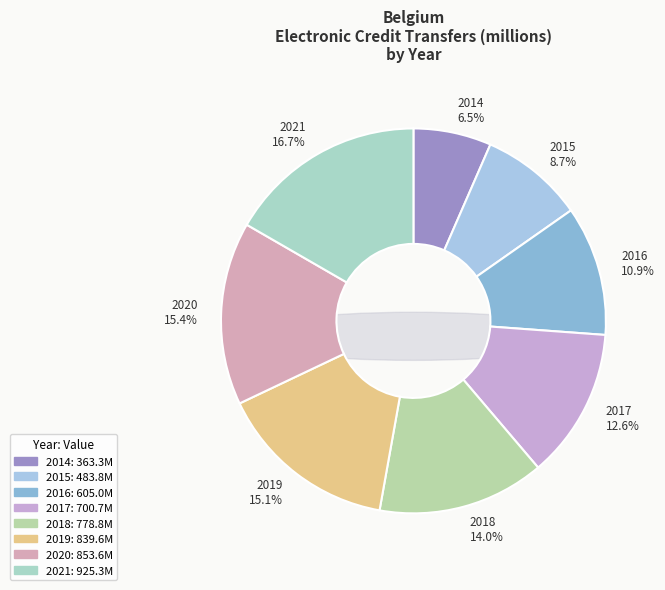

What is the change in value from 2018 to 2020?

+74.8